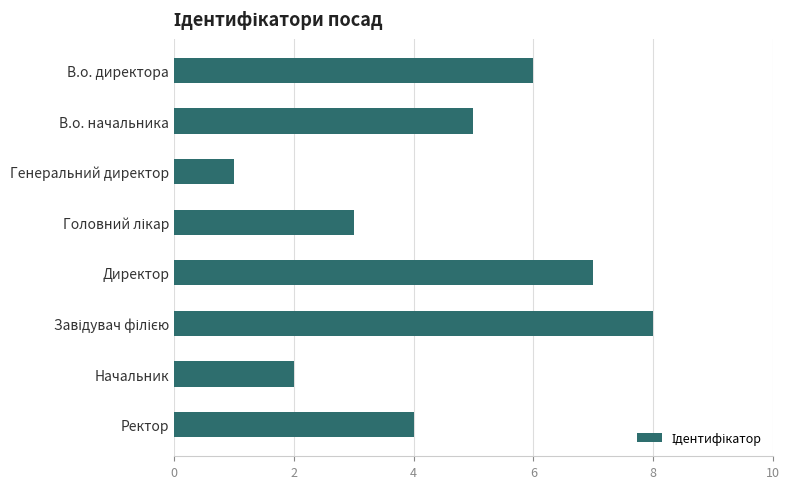

Reading top to bottom, extract all data points from this chart.

6	5	1	3	7	8	2	4